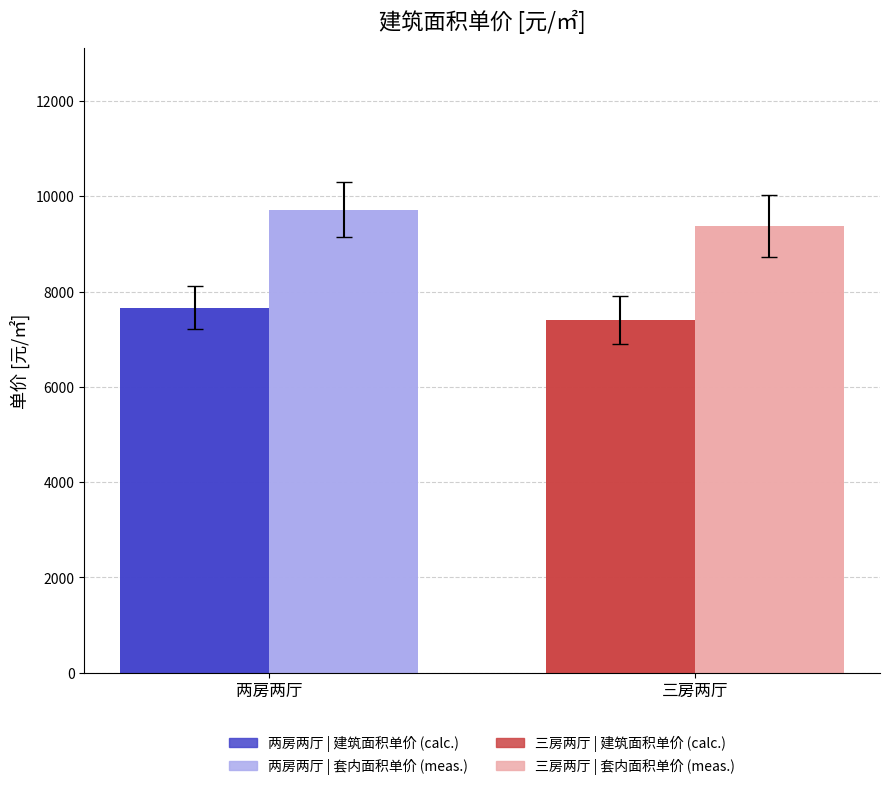

What is the sum of all 套内面积单价 meas. values?

19090.8